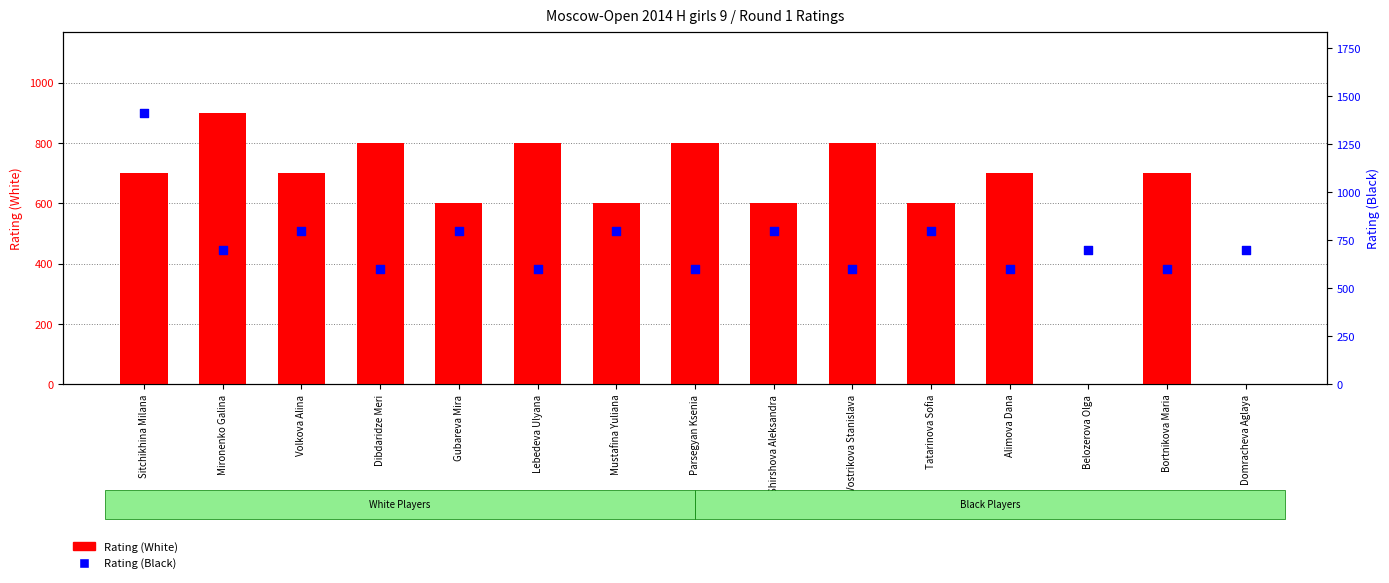

Which series has the widest spread of Y values?

Rating (White)